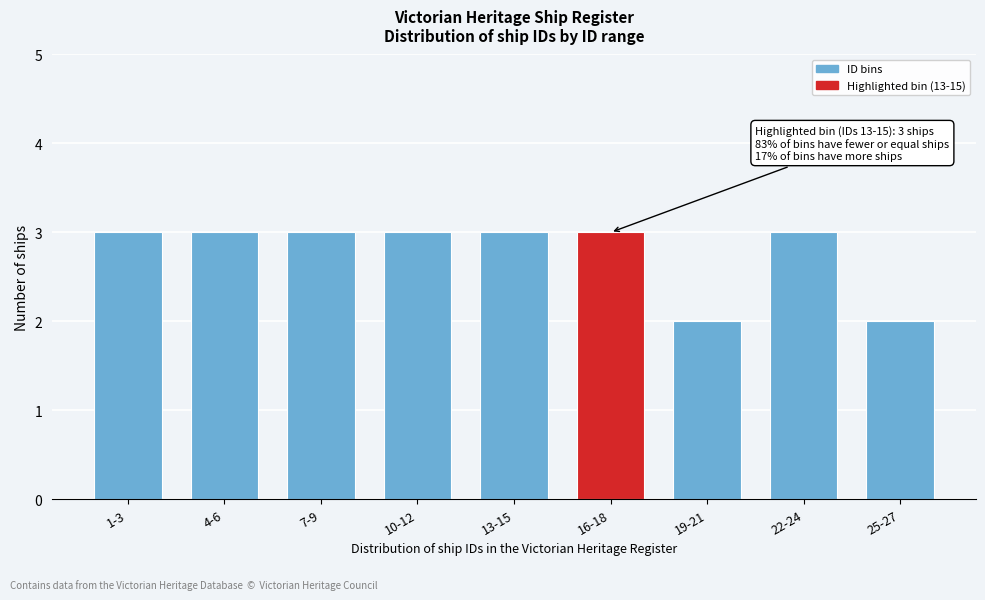

Reading right to left, what are all the values shown in this chart?

2	3	2	3	3	3	3	3	3